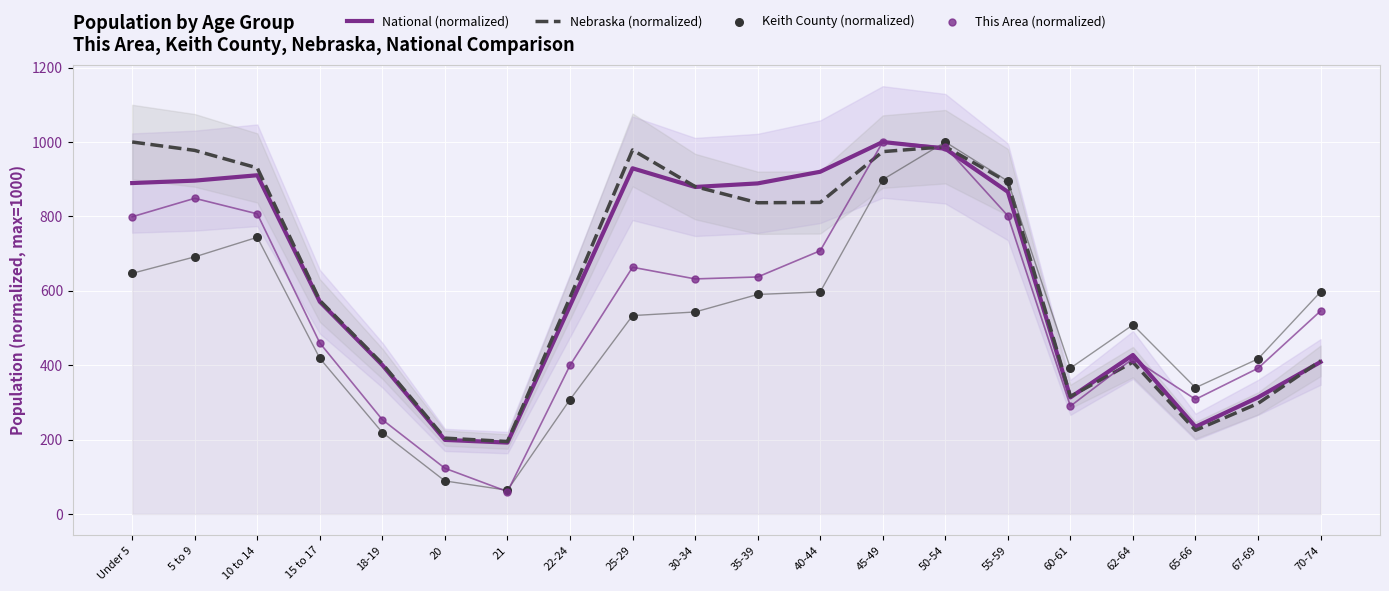

What is the total value across all series at 15 to 17?

2022.0